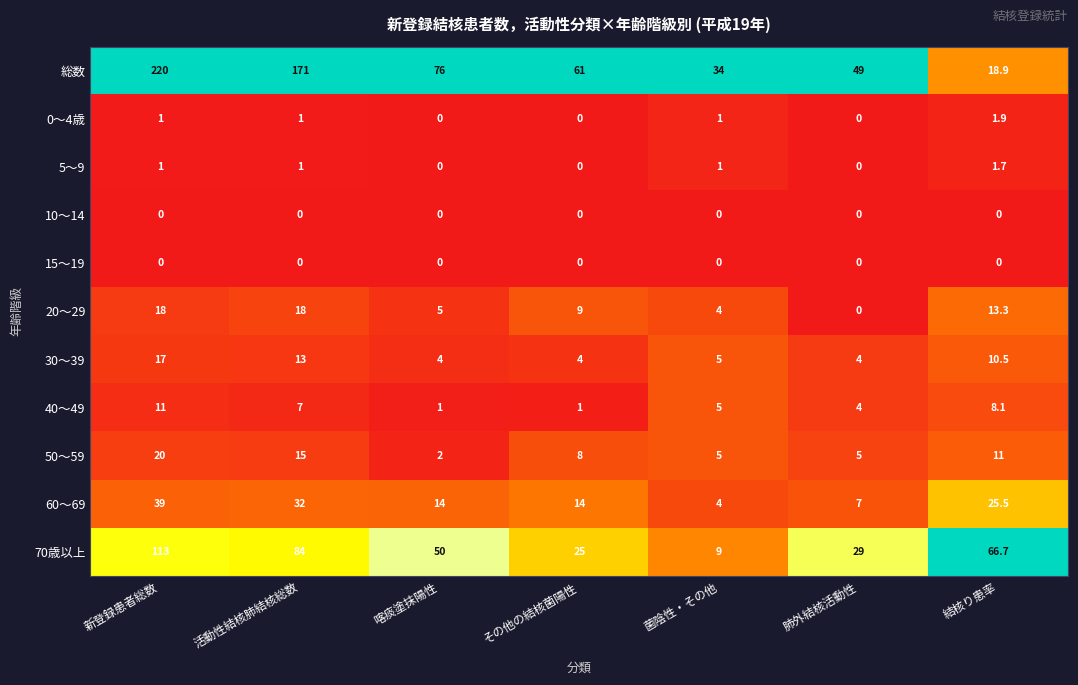

What is the sum of all 30～39 values?

57.5